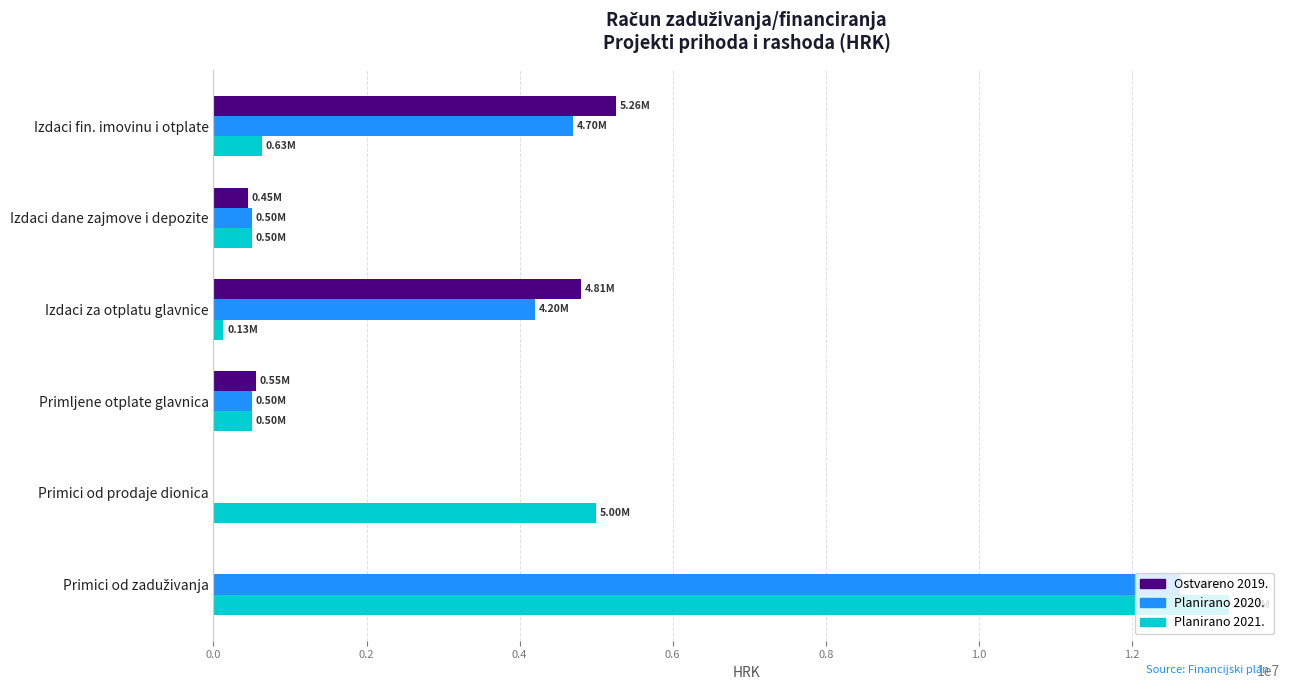

What is the sum of all Planirano 2021. values?

20030000.0